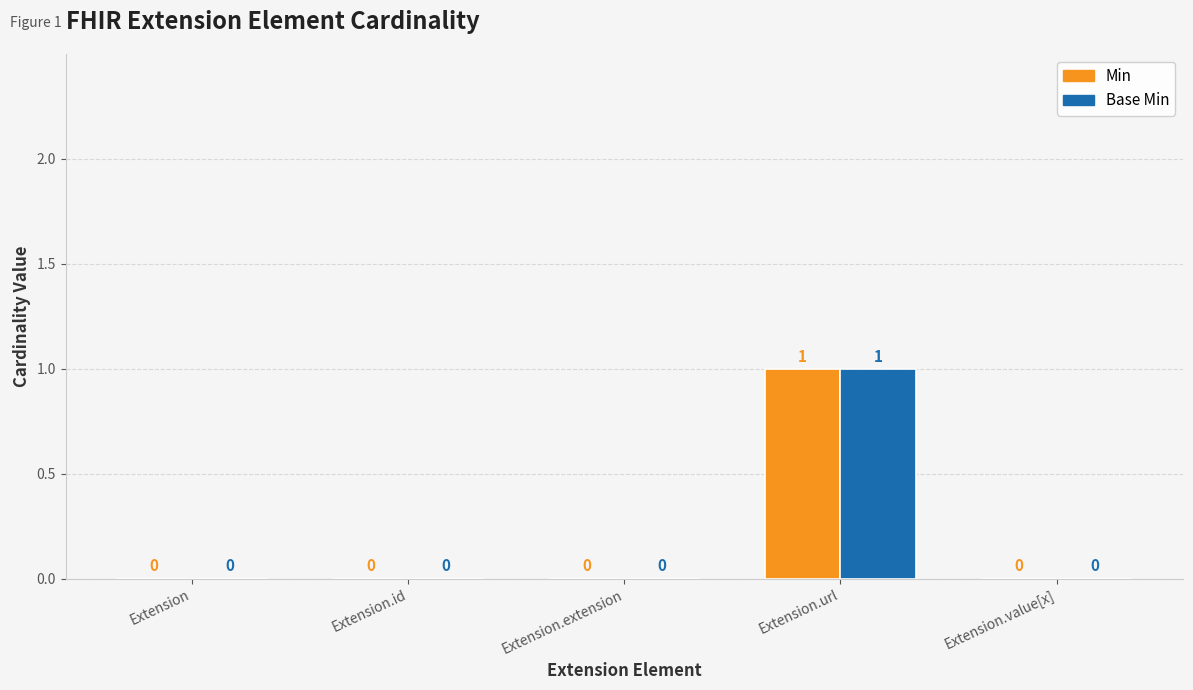

What is the sum of all Base Min values?

1